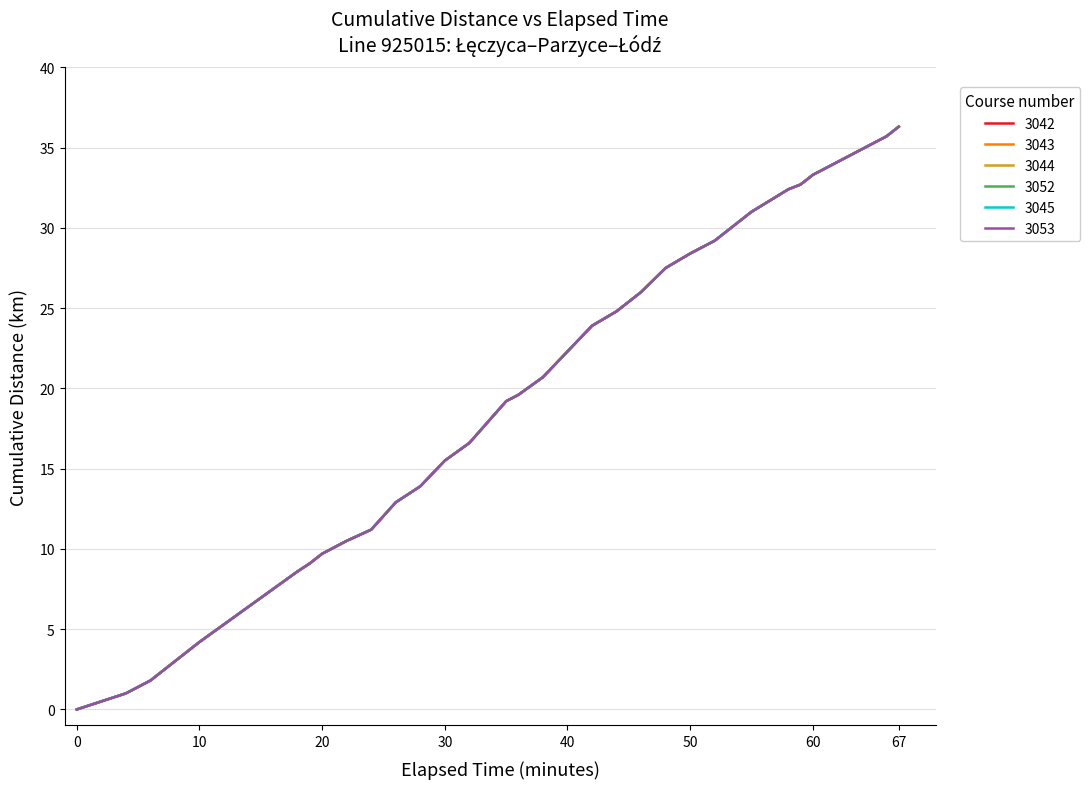

Is this an area chart (filled region under the line)?

No